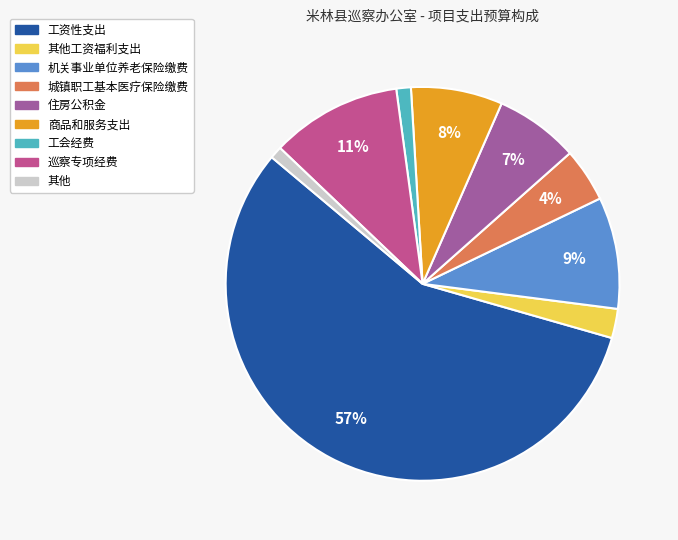

To the nearest percent, what is the average slice percentage?

11%